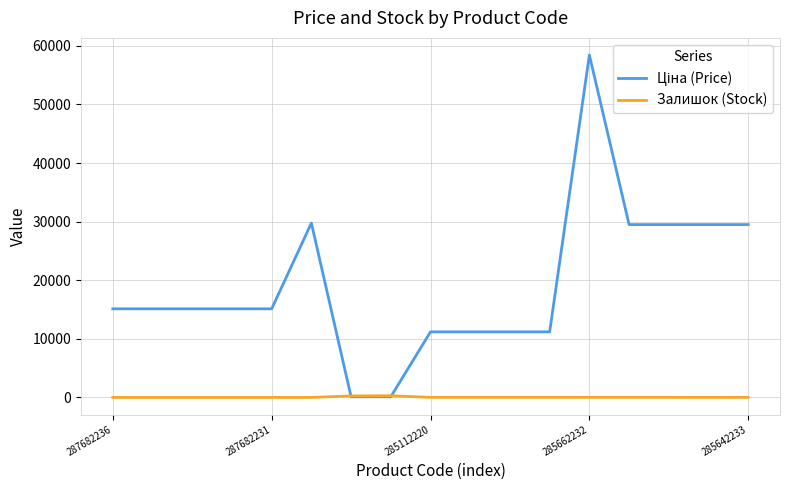

What is the maximum value shown in the chart?

58426.5